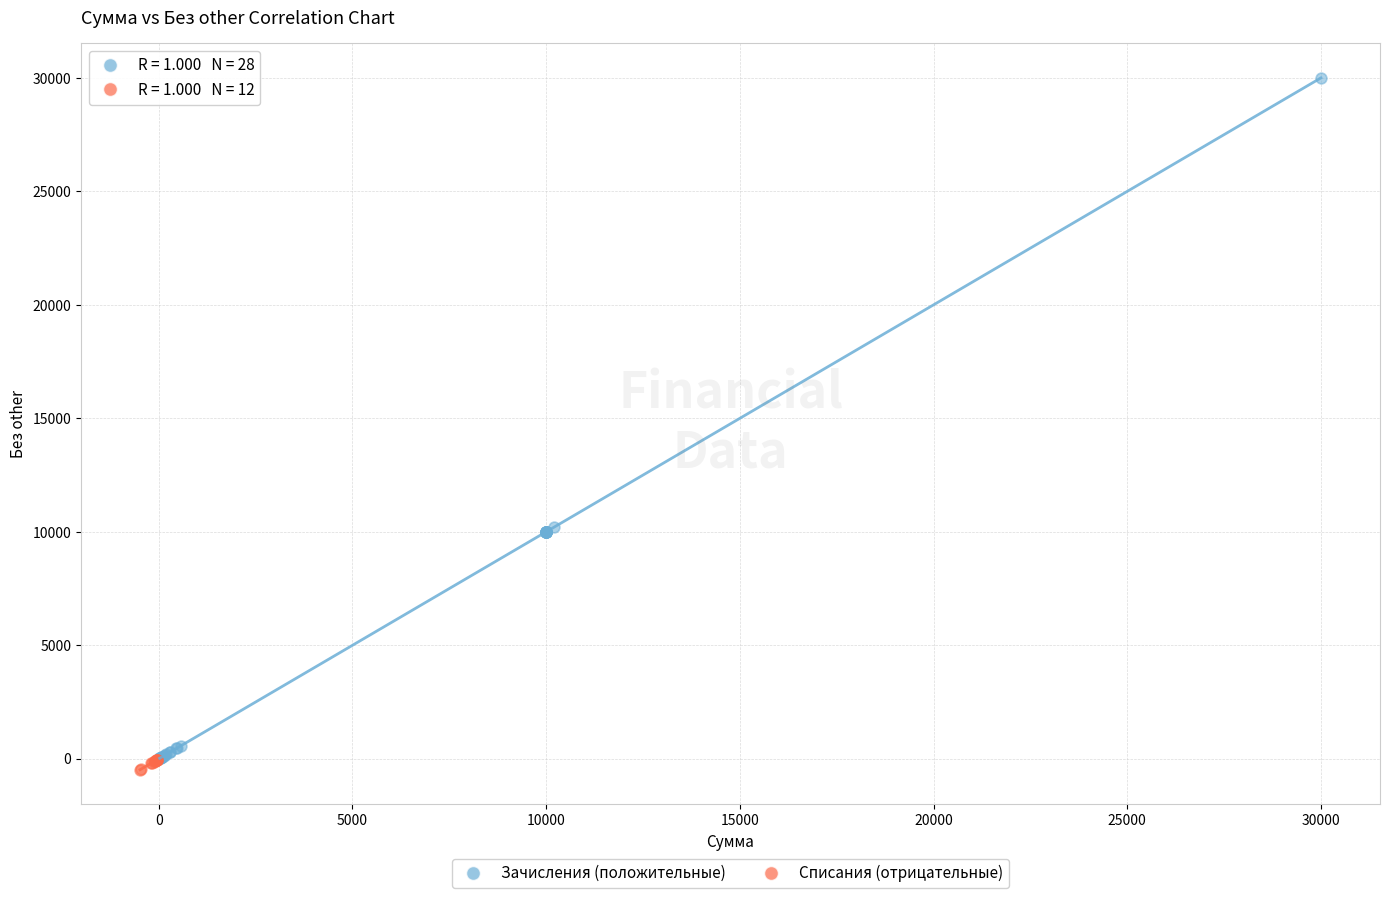

Which series has the largest Y range (max minus min)?

Зачисления (положительные)